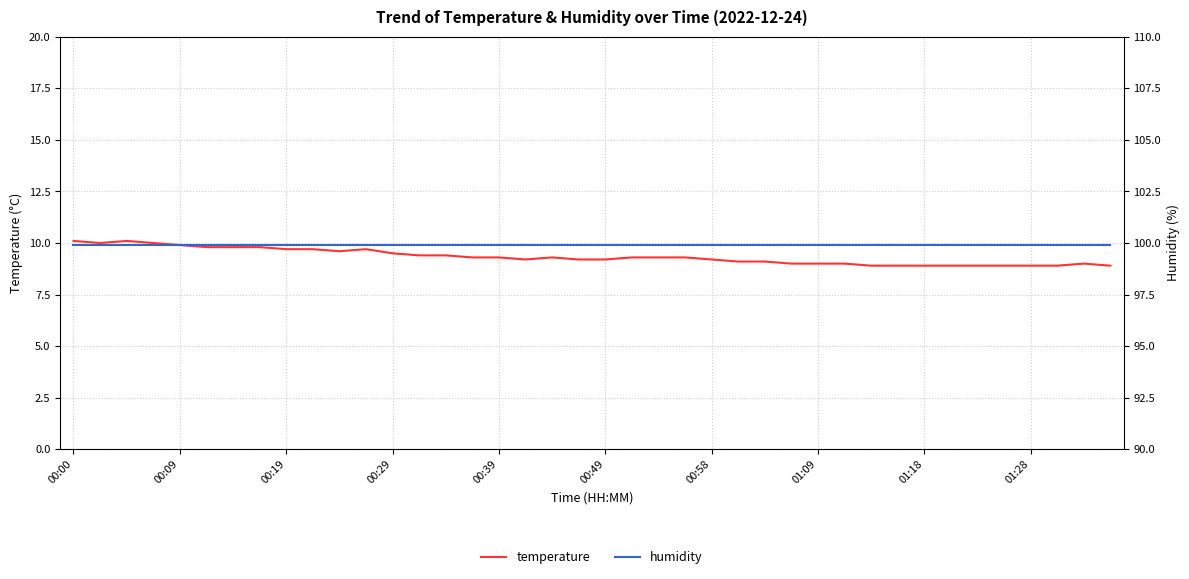

Which series has the largest range (max minus min)?

temperature